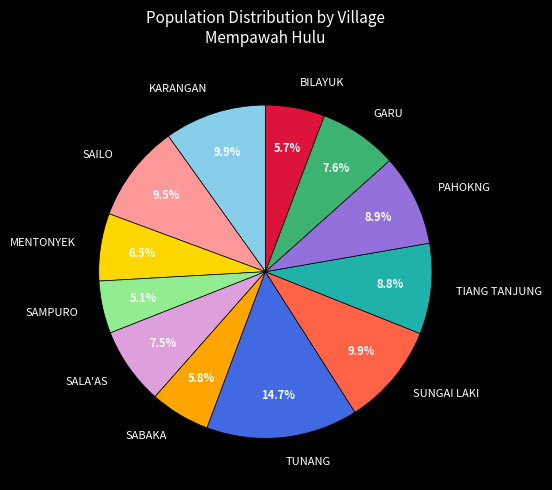

What percentage is NOT represented by SUNGAI LAKI?

90.1%